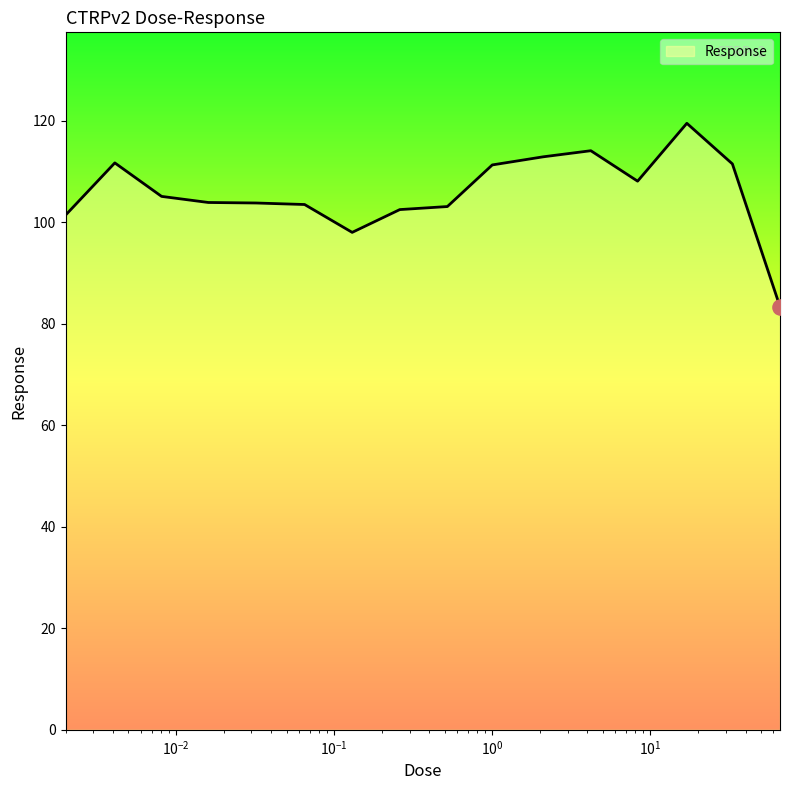

What is the difference between the maximum and minimum values?

36.1